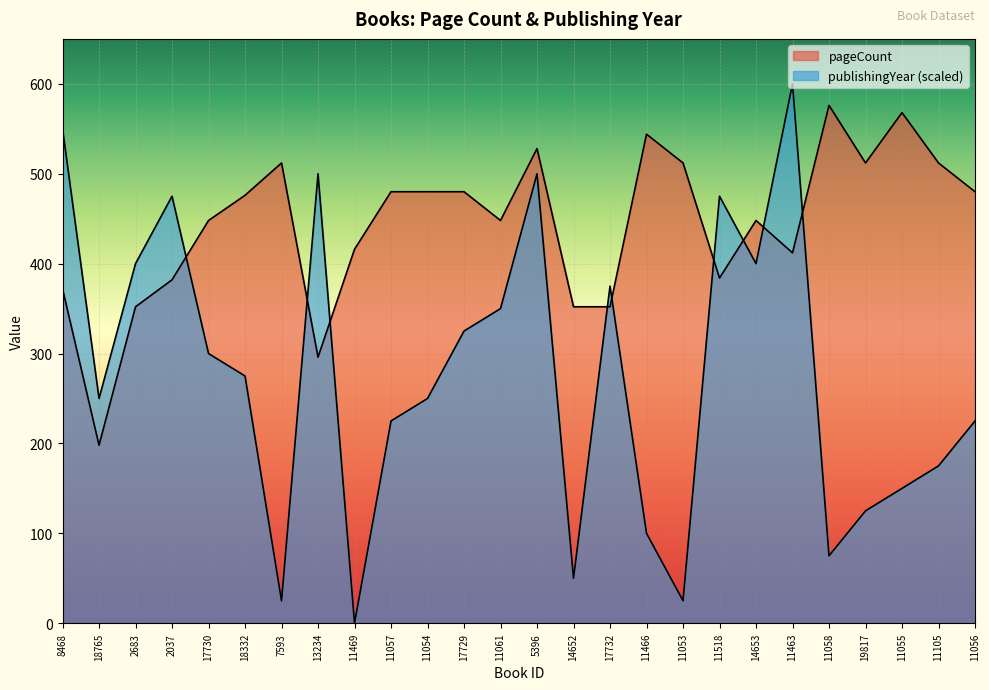

True or false: publishingYear and pageCount cross at least once.

True